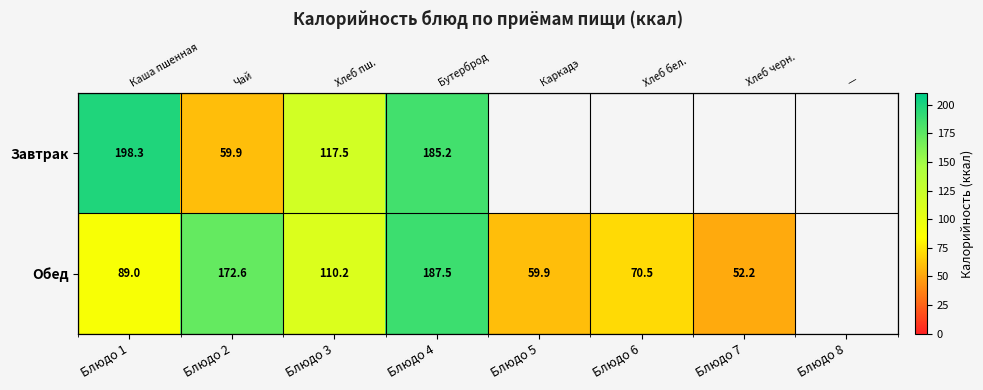

Rank the categories by Обед value from highest to lowest.

Блюдо 4, Блюдо 2, Блюдо 3, Блюдо 1, Блюдо 6, Блюдо 5, Блюдо 7, Блюдо 8